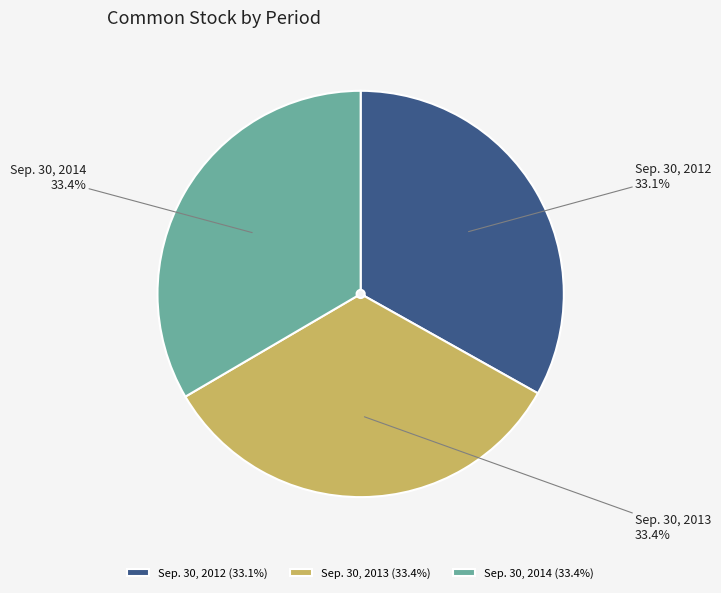

What portion of the pie excludes Sep. 30, 2013?

66.6%